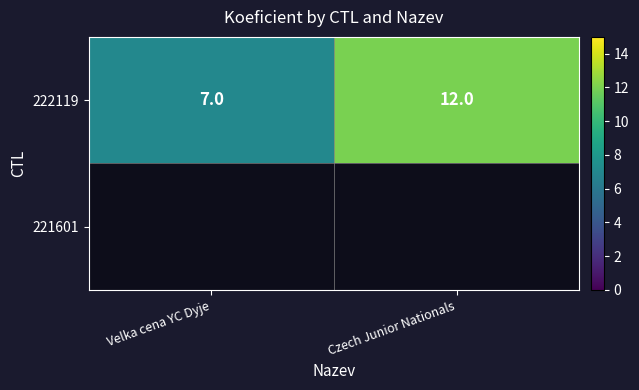

True or false: the data shows 2 at Czech Junior Nationals.

False